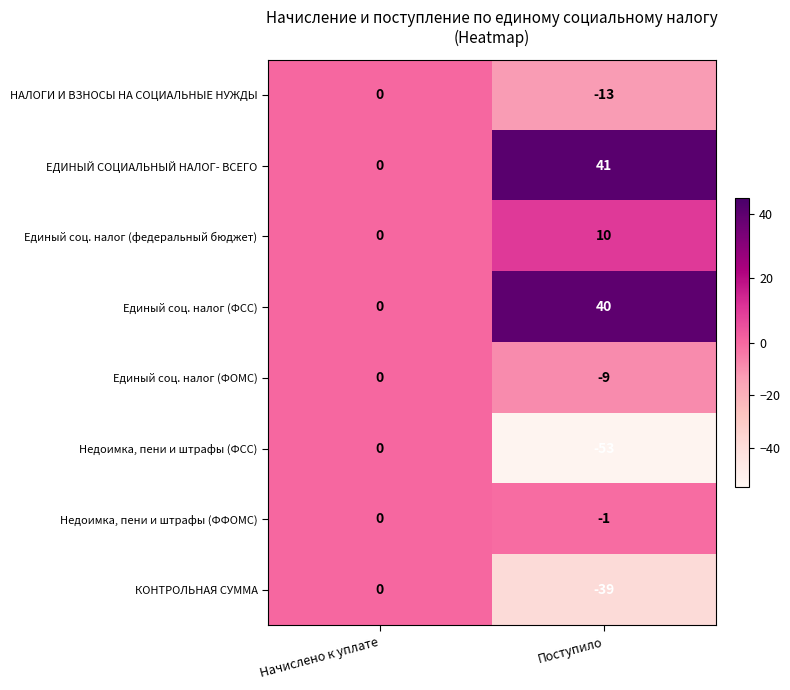

What is the difference between the Единый соц. налог (федеральный бюджет) values at Поступило and Начислено к уплате?

10